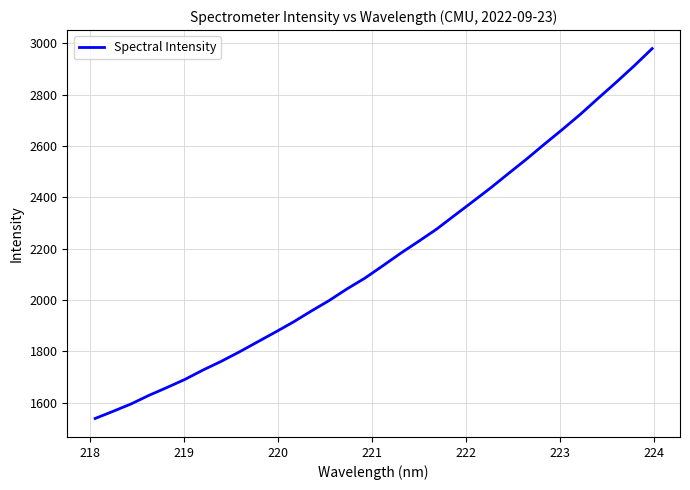

What is the difference between the maximum and minimum values?

1440.2